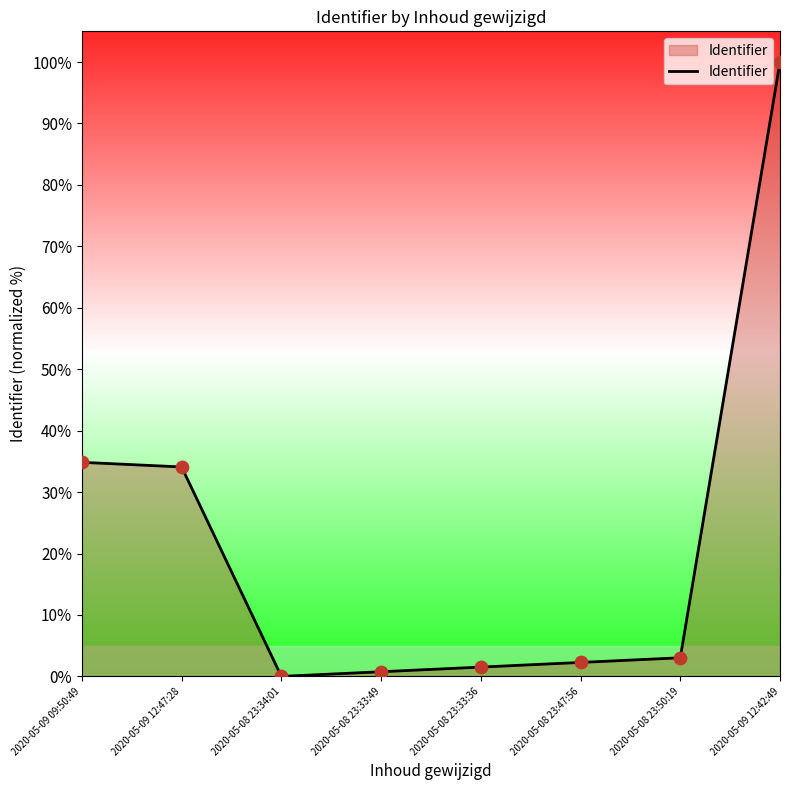

What is the change in value from 2020-05-08 23:34:01 to 2020-05-08 23:47:56?

+2.3